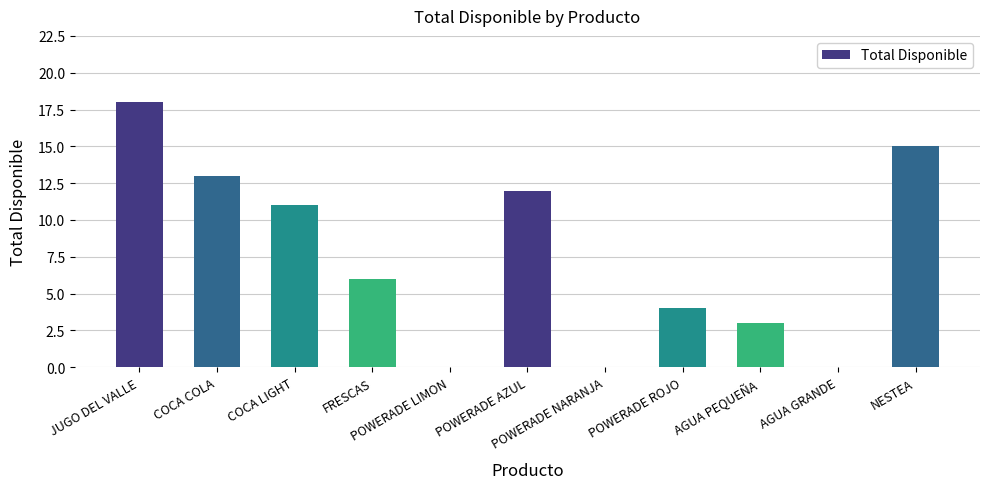

Reading right to left, what are all the values shown in this chart?

15	0	3	4	0	12	0	6	11	13	18